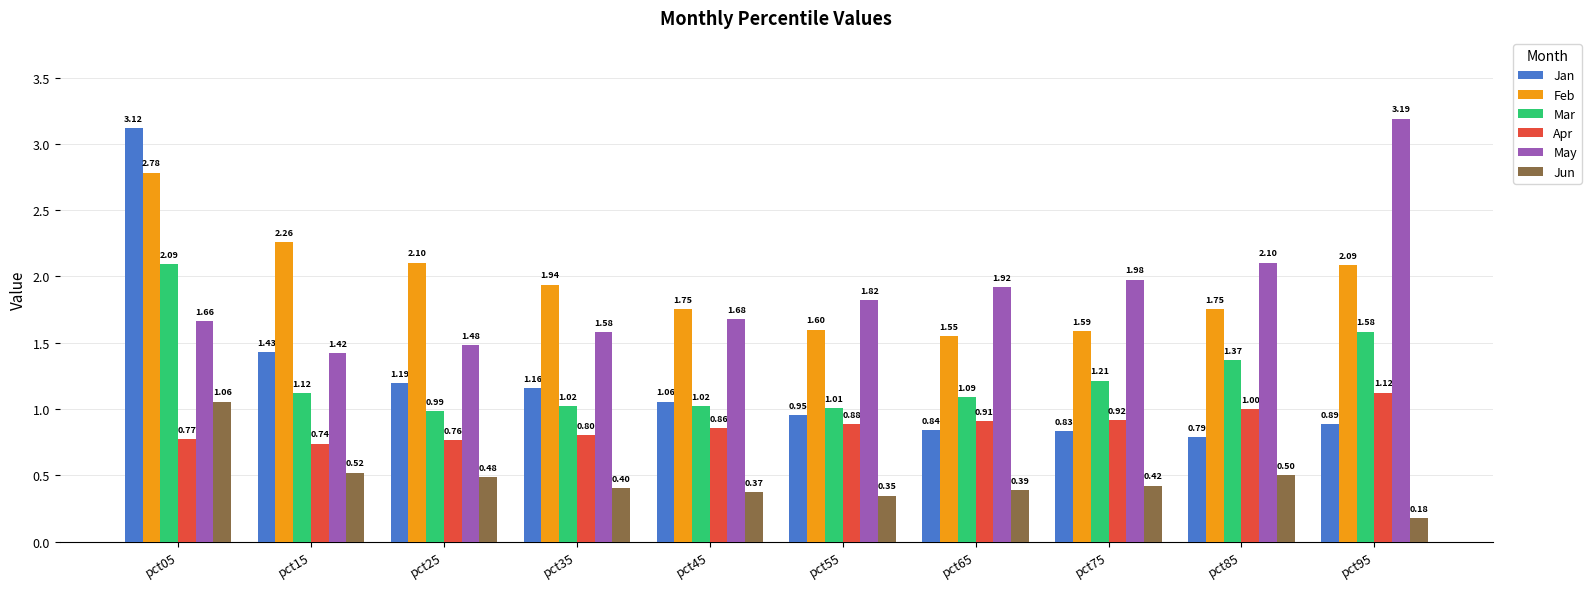

The value of Jun at pct55 is 0.1. True or false?

False